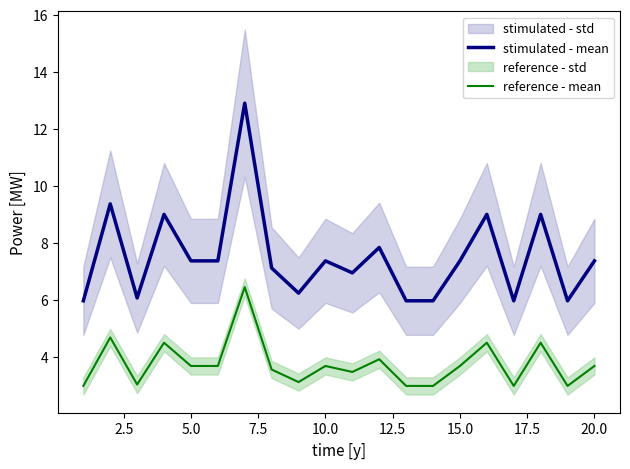

Reading right to left, extract all data points from this chart.

stimulated - mean: 7.4	6.0	9.0	6.0	9.0	7.4	6.0	6.0	7.8	7.0	7.4	6.2	7.1	12.9	7.4	7.4	9.0	6.1	9.4	6.0
reference - mean: 3.7	3.0	4.5	3.0	4.5	3.7	3.0	3.0	3.9	3.5	3.7	3.1	3.6	6.5	3.7	3.7	4.5	3.0	4.7	3.0